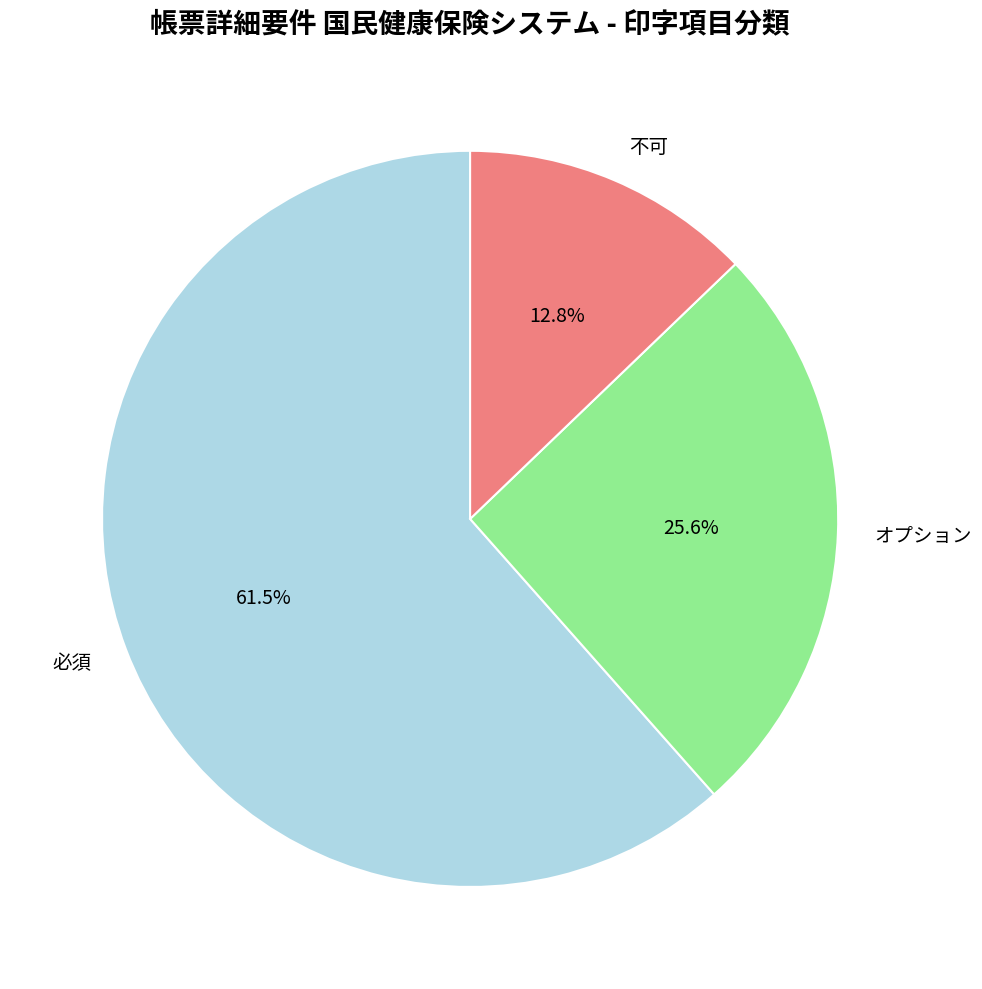

How many slices are in this pie chart?

3